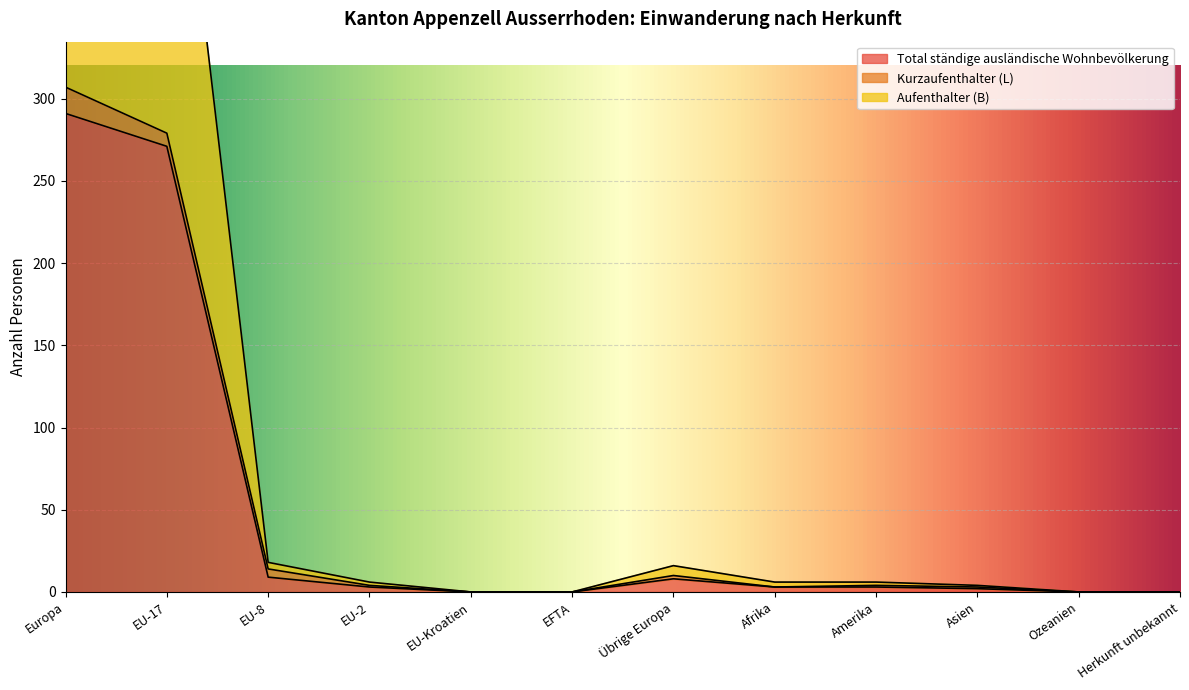

Is it true that Total ständige ausländische Wohnbevölkerung equals 3 at EU-2?

True